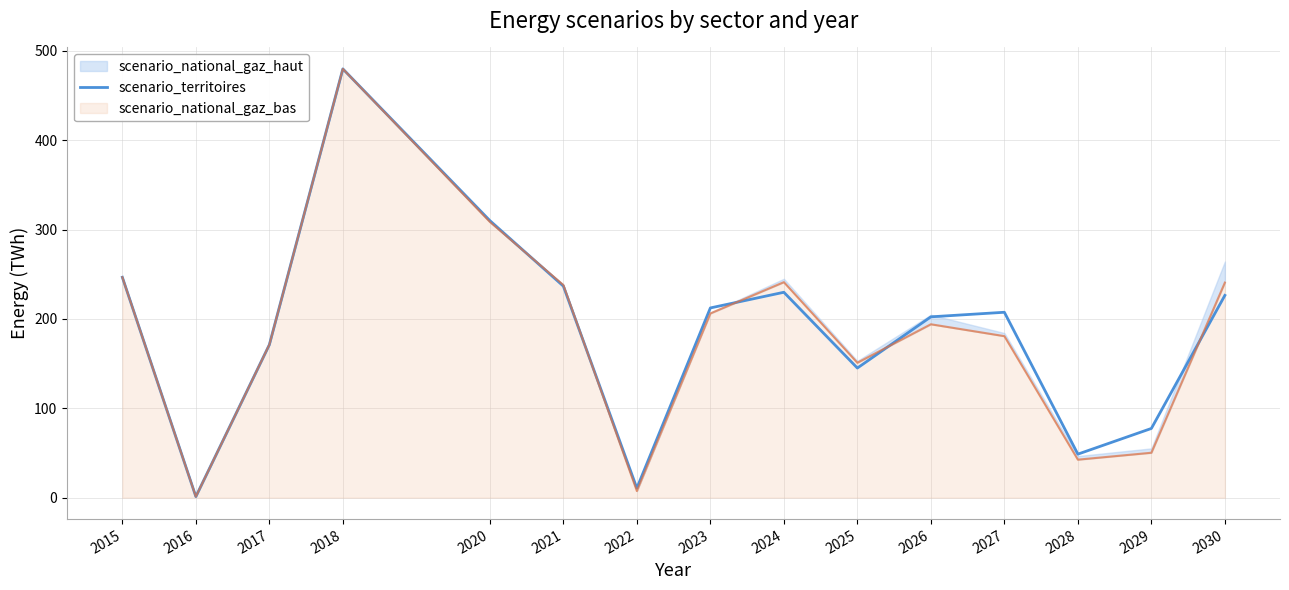

Which label corresponds to the smallest value in the chart?

2016